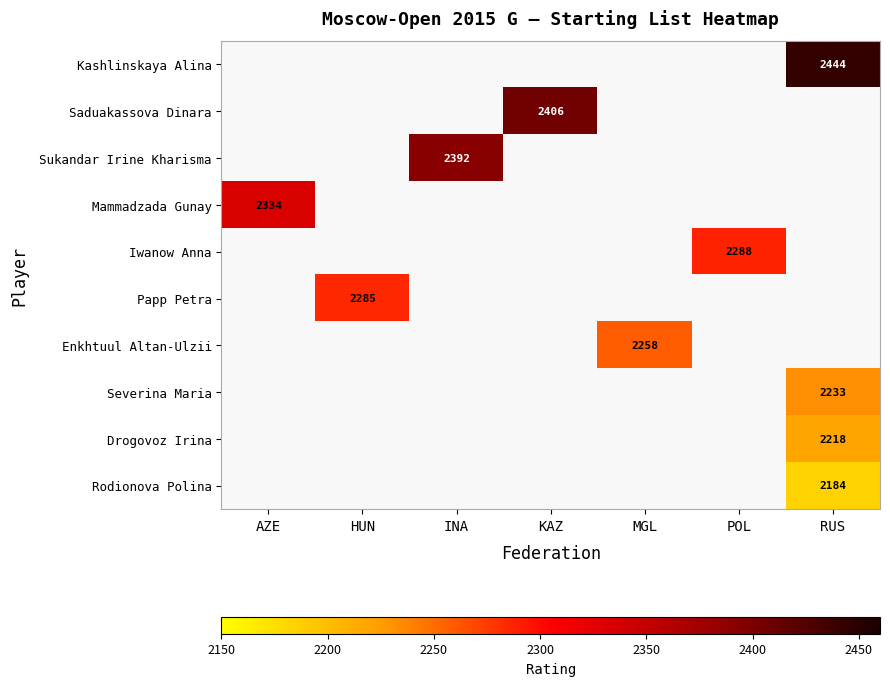

The value of Saduakassova Dinara at KAZ is 1538. True or false?

False